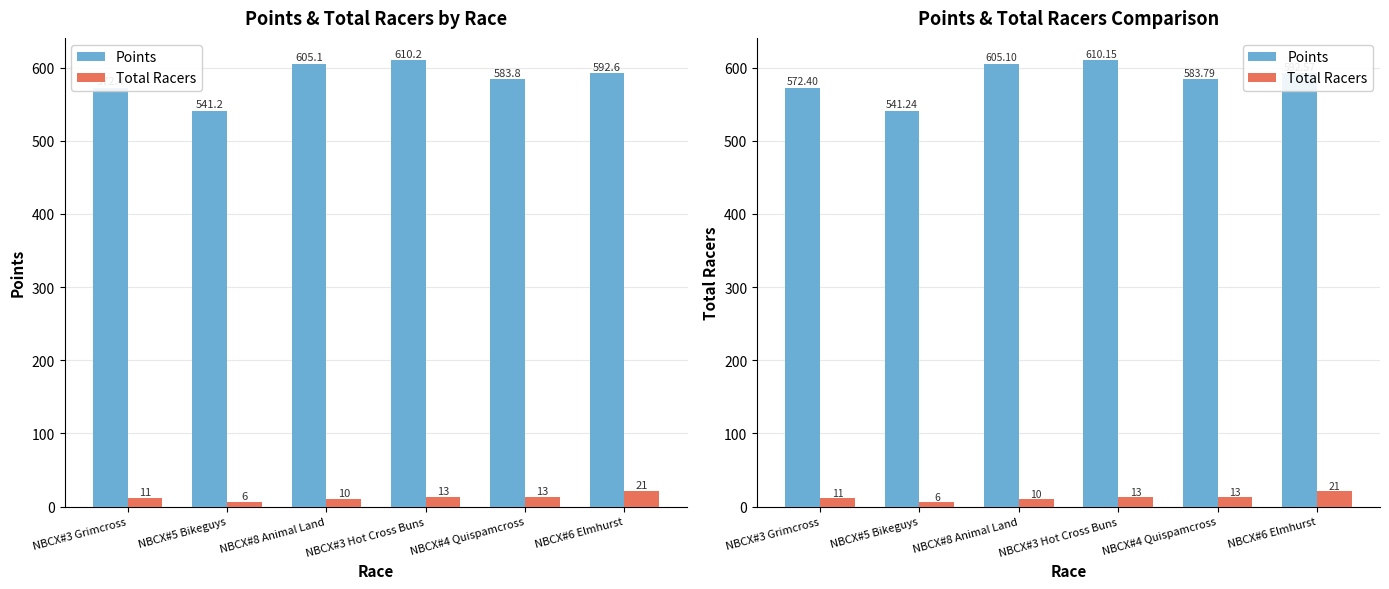

List the labels in order of Total Racers value, largest first.

NBCX#6 Elmhurst, NBCX#3 Hot Cross Buns, NBCX#4 Quispamcross, NBCX#3 Grimcross, NBCX#8 Animal Land, NBCX#5 Bikeguys